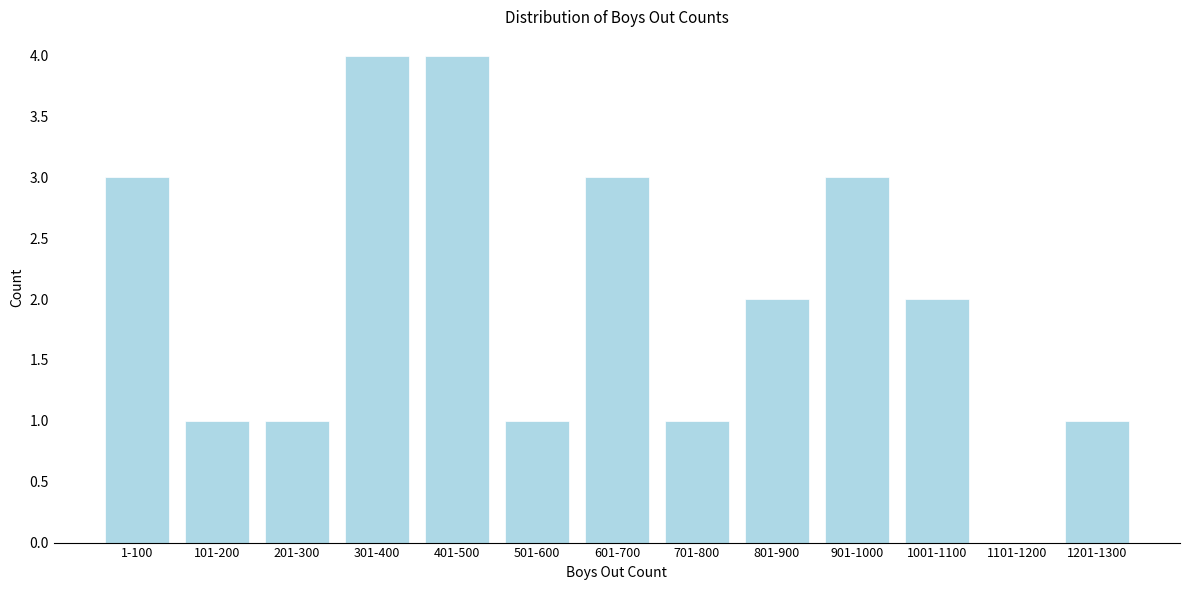

Reading right to left, list all the values displayed in this chart.

1201-1300=1	1101-1200=0	1001-1100=2	901-1000=3	801-900=2	701-800=1	601-700=3	501-600=1	401-500=4	301-400=4	201-300=1	101-200=1	1-100=3